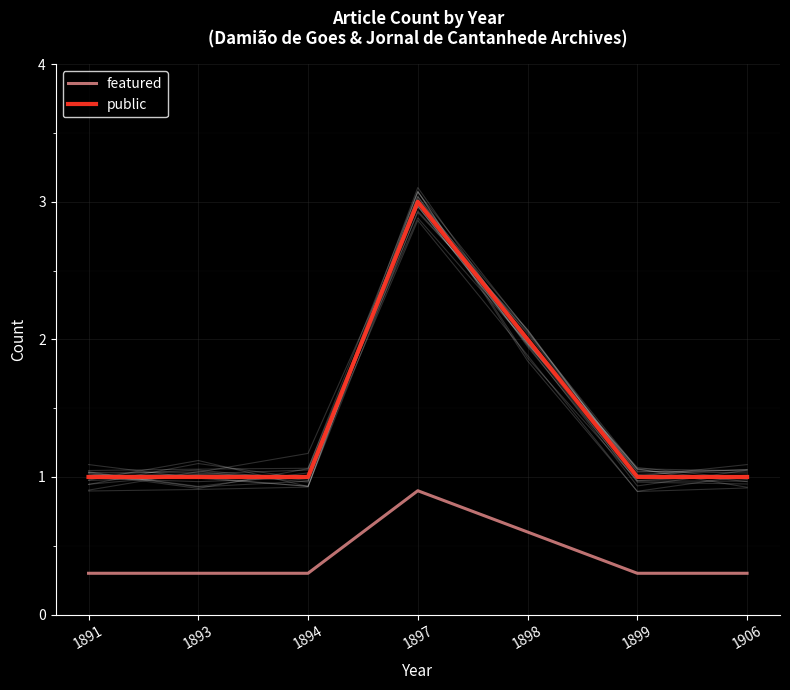

Reading right to left, extract all data points from this chart.

featured: 0.3	0.3	0.6	0.9	0.3	0.3	0.3
public: 1.0	1.0	2.0	3.0	1.0	1.0	1.0